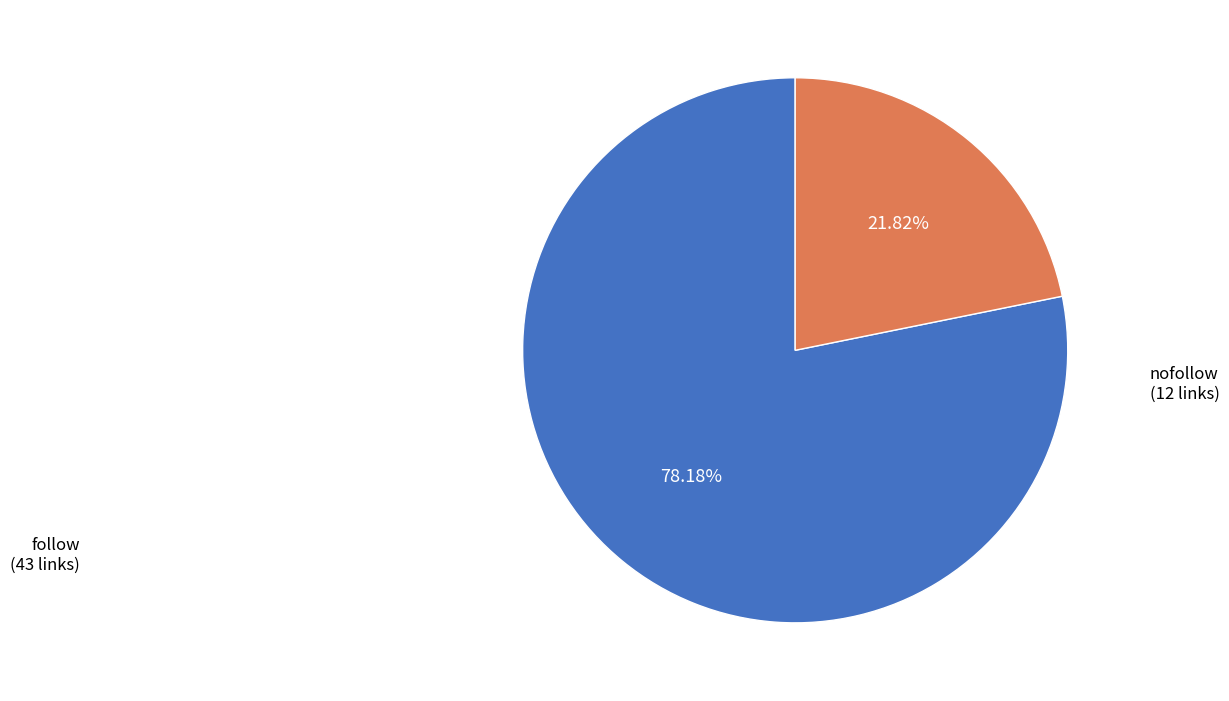

Is there a majority slice in this chart?

Yes